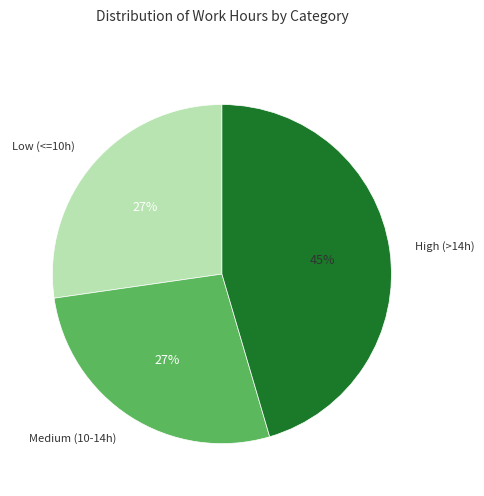

To the nearest percent, what is the average slice percentage?

33%